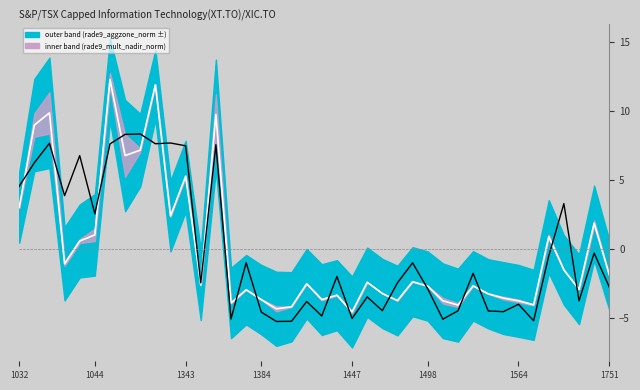

Which series has the largest range (max minus min)?

mid_line